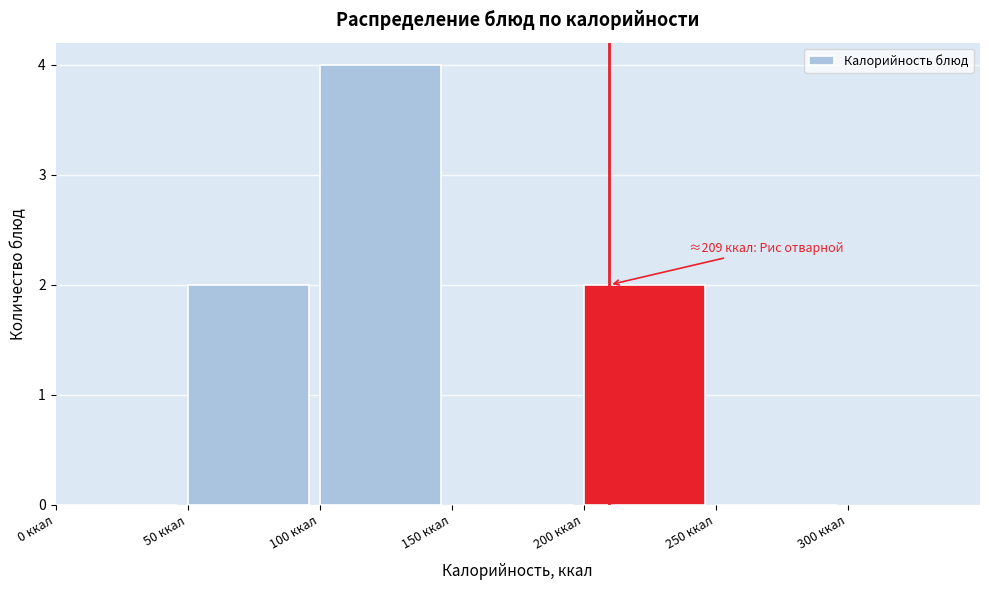

Over which range of the x-axis is the bar tallest?

100 to 150